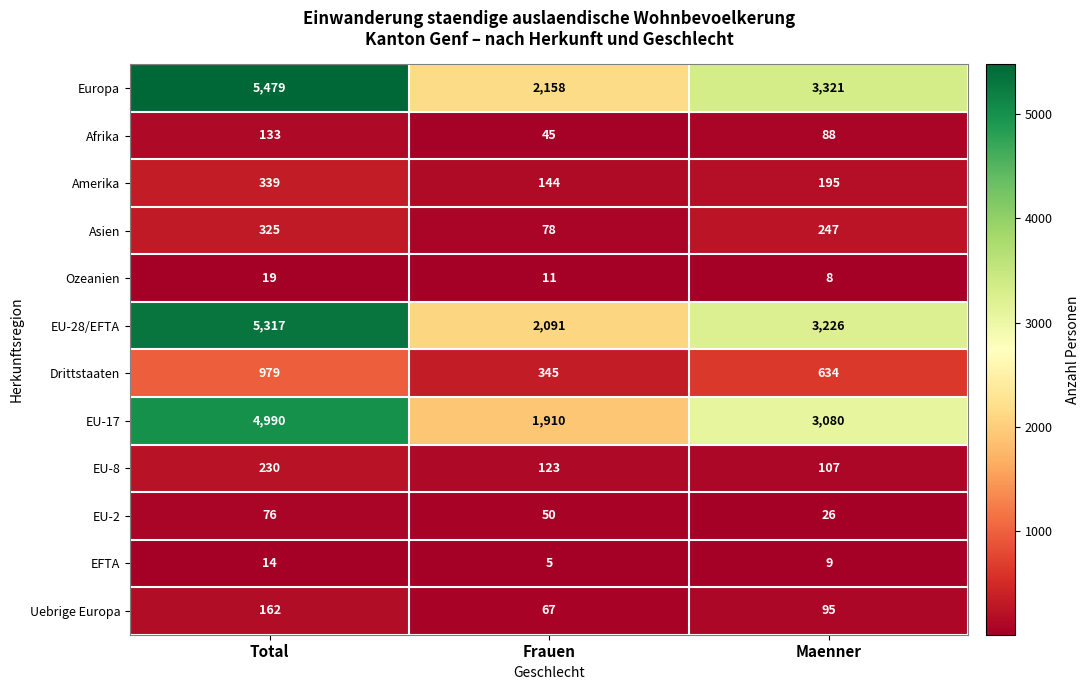

What is the difference between the maximum and second lowest values in the Asien series?

78